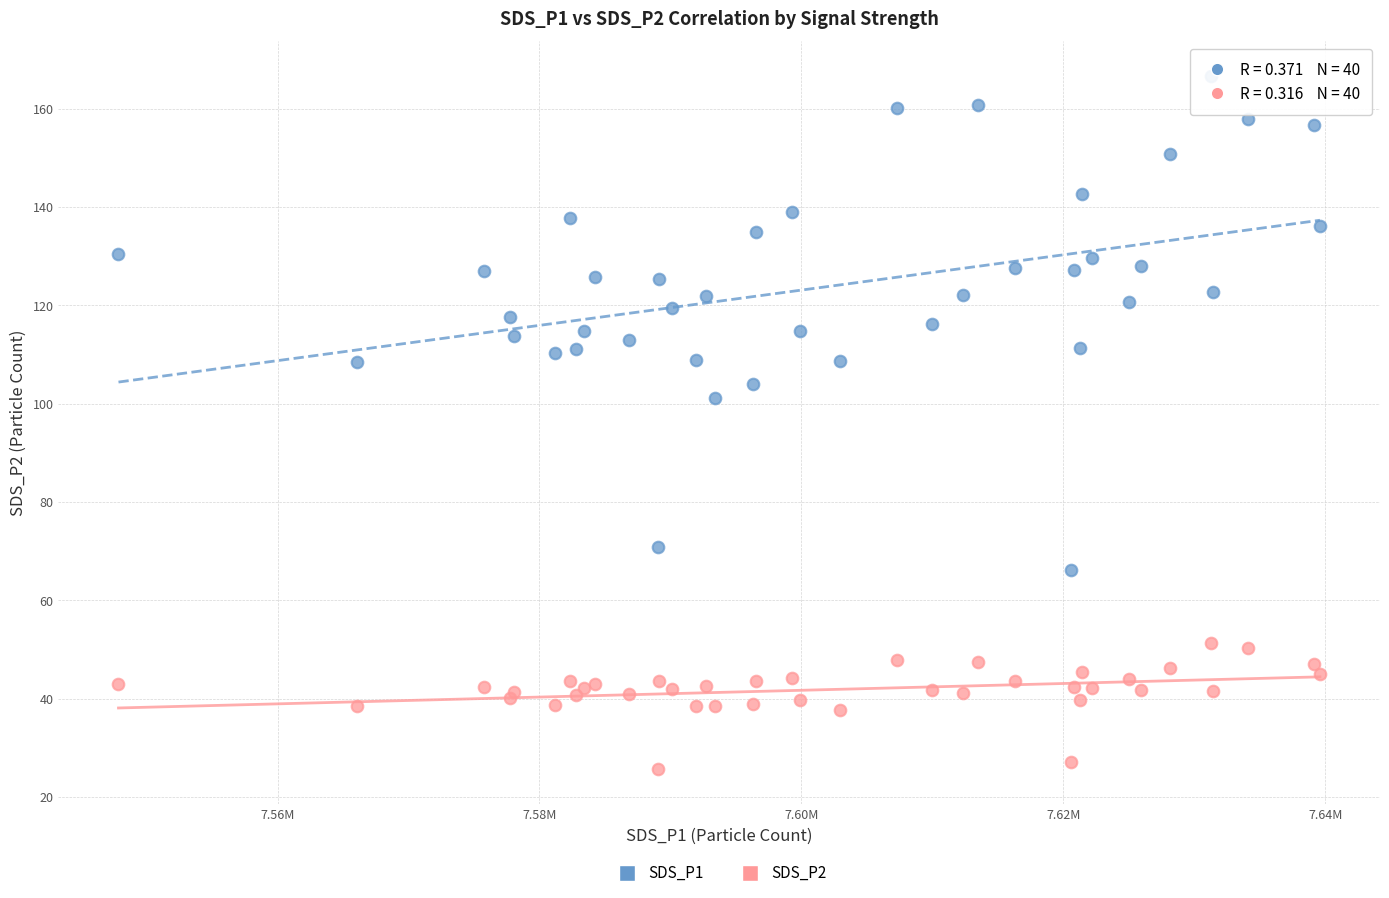

Which series has the largest Y range (max minus min)?

SDS_P1